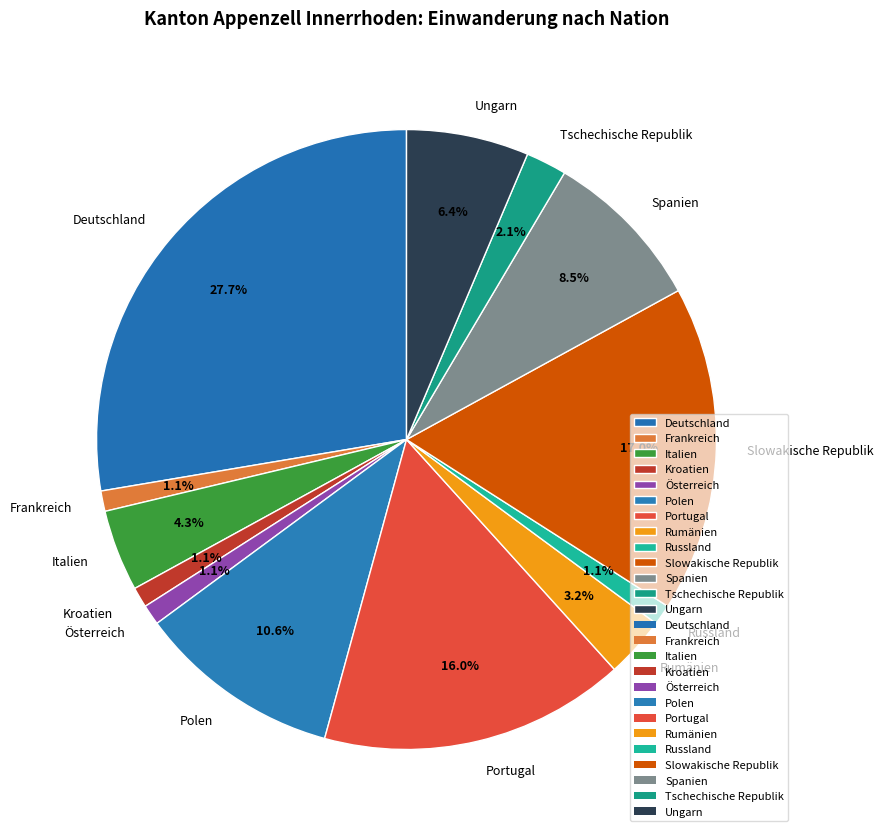

To the nearest percent, what portion does Tschechische Republik represent?

2%